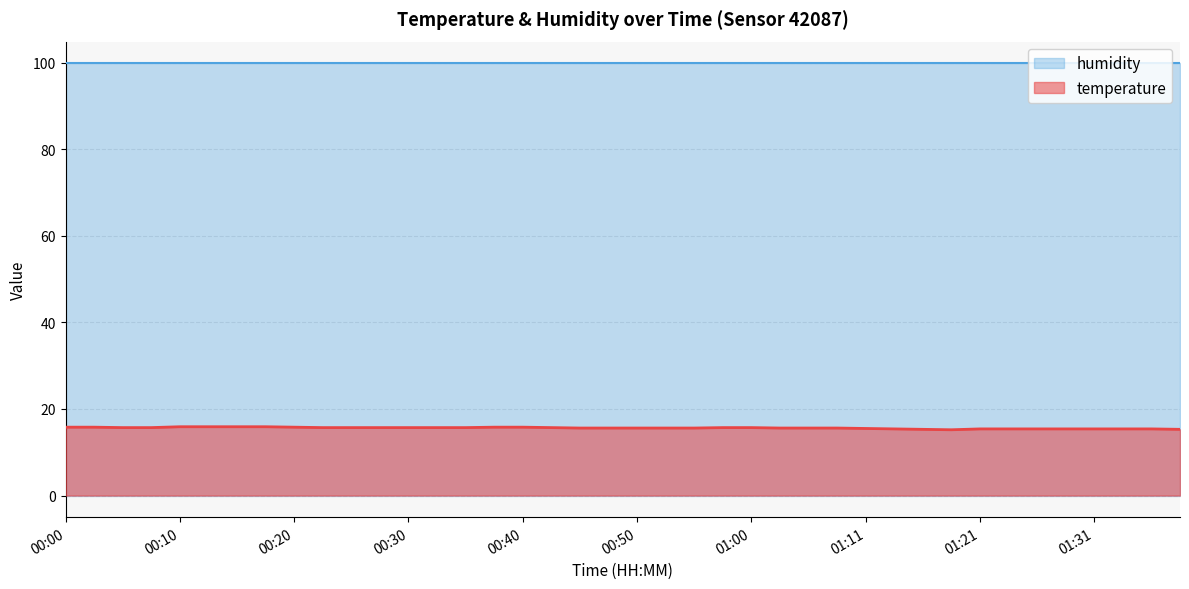

Reading left to right, what are all the values shown in this chart?

15.8	15.8	15.7	15.7	15.9	15.9	15.9	15.9	15.8	15.7	15.7	15.7	15.7	15.7	15.7	15.8	15.8	15.7	15.6	15.6	15.6	15.6	15.6	15.7	15.7	15.6	15.6	15.6	15.5	15.4	15.3	15.2	15.4	15.4	15.4	15.4	15.4	15.4	15.4	15.3